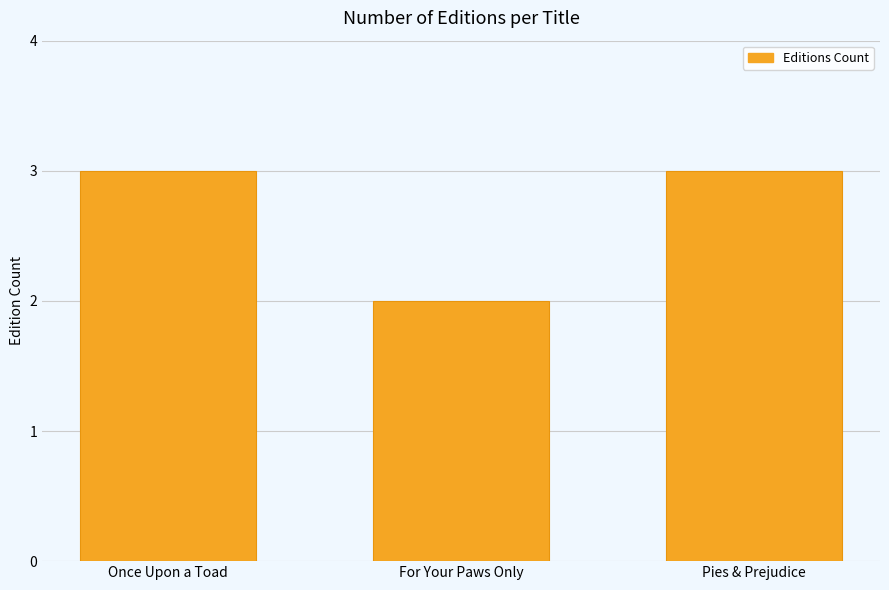

The chart shows a value of 3 at Pies & Prejudice. True or false?

True